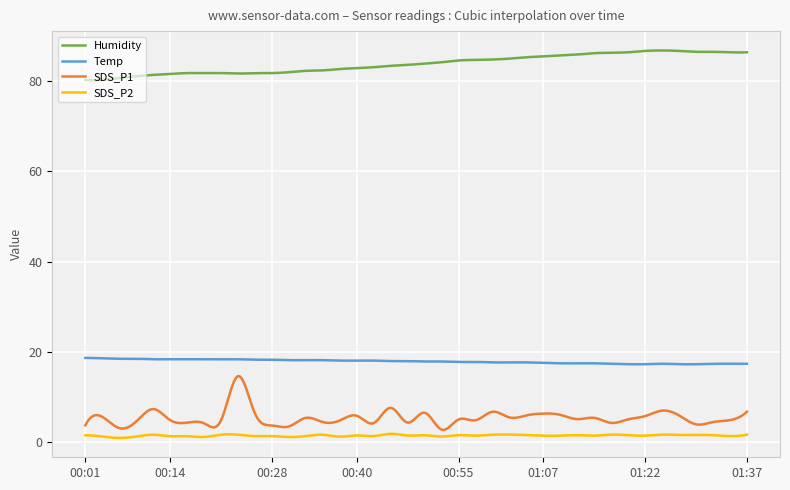

What is the greatest value displayed?

86.7